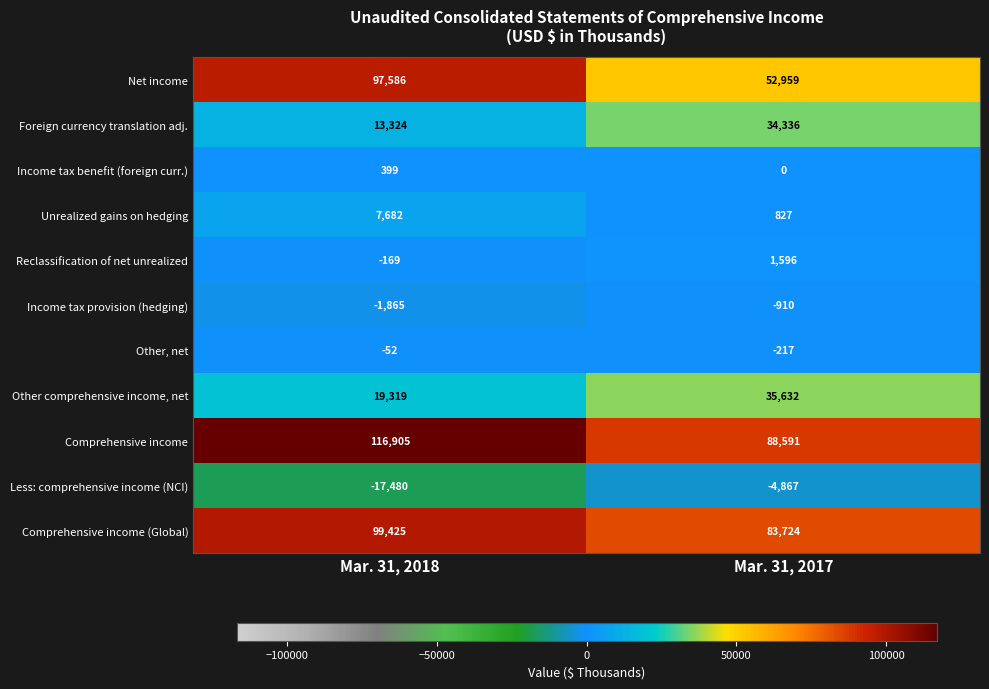

What is the spread (max minus min) of values at Mar. 31, 2017?

93458